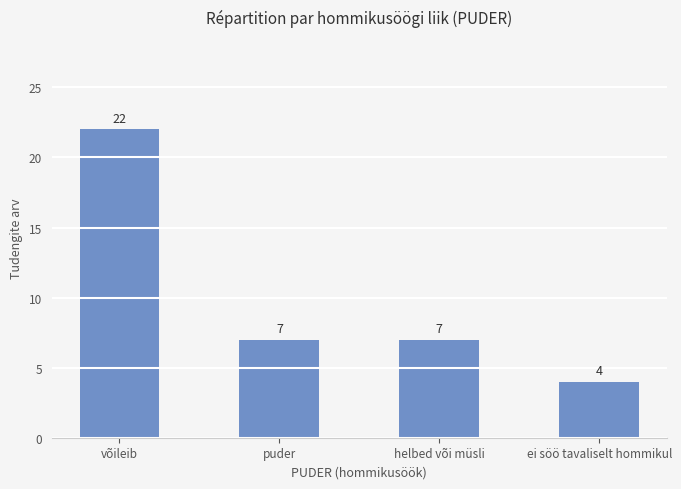

What is the approximate value at helbed või müsli, to the nearest 10?

10